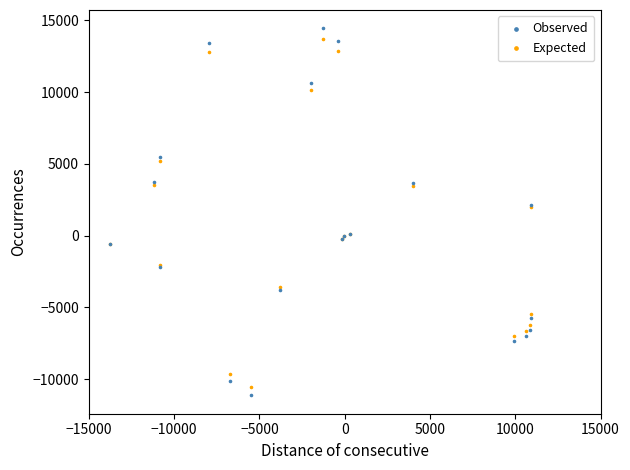

Which series has the largest Y range (max minus min)?

Observed